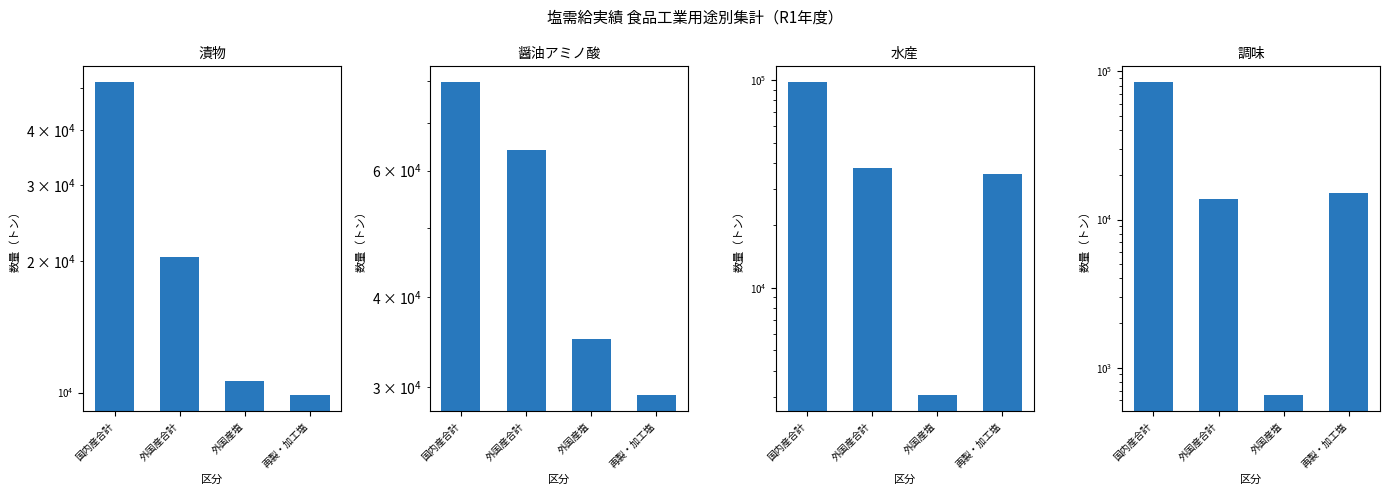

Is the value of 水産 at 外国産合計 greater than the value of 調味 at 外国産塩?

Yes